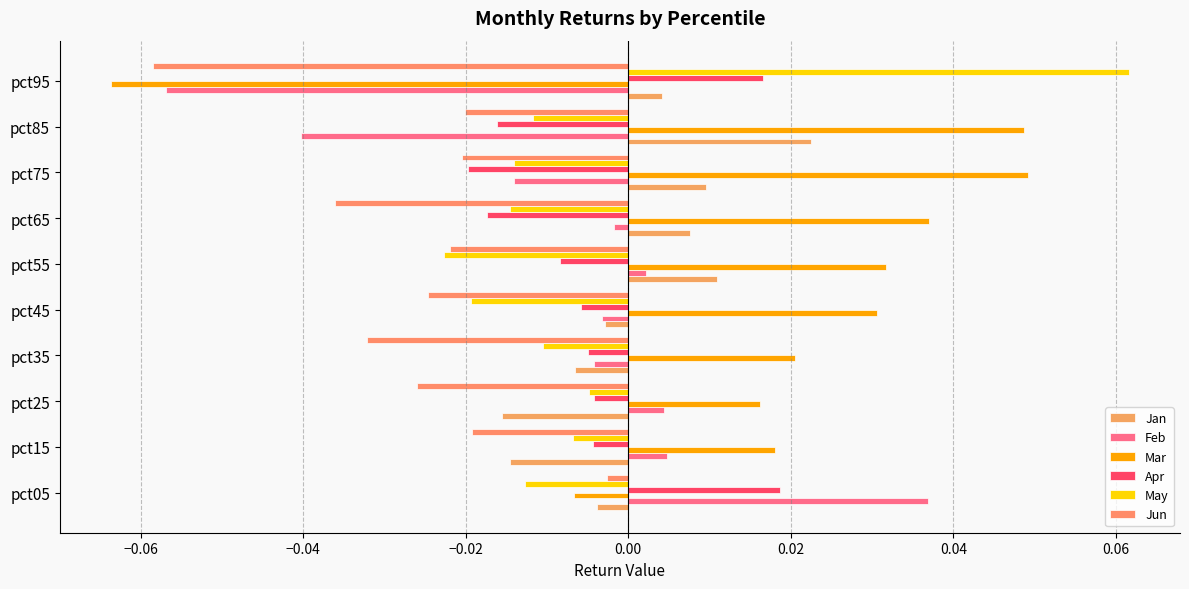

What position from the right is 0.04?

4